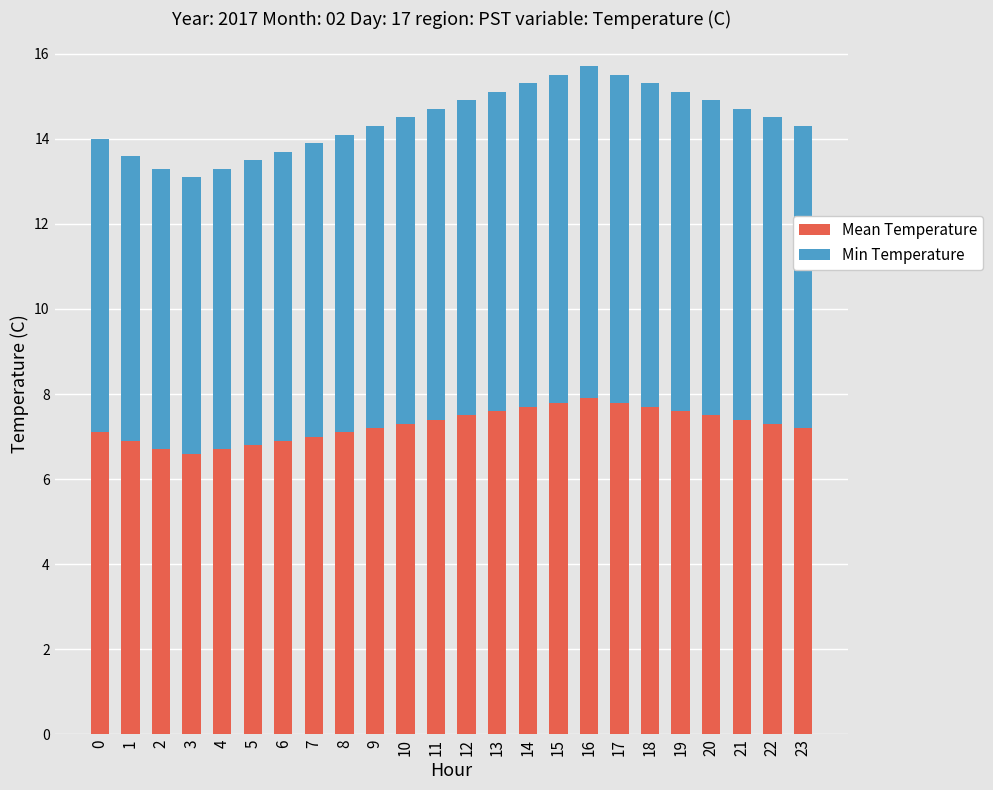

What is the total value across all series at 14?

15.3